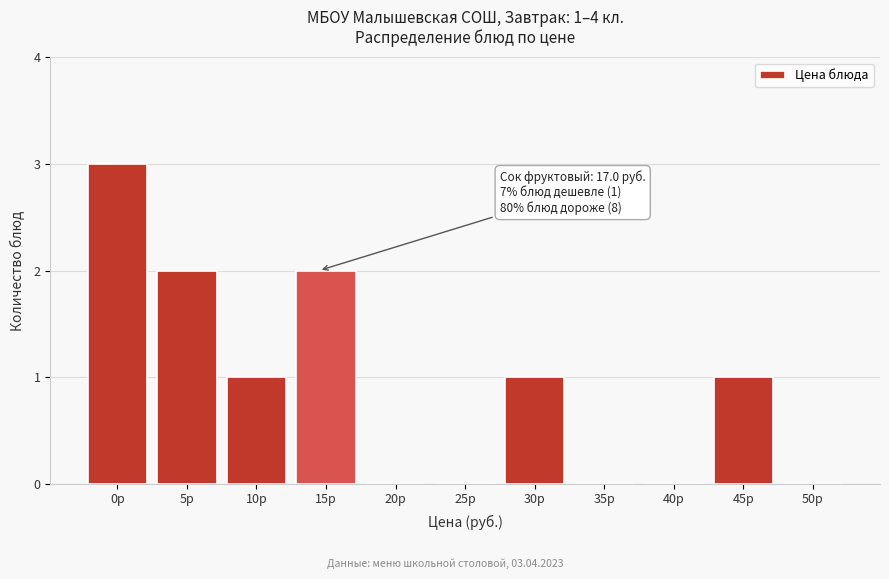

Reading right to left, extract all data points from this chart.

50р=0	45р=1	40р=0	35р=0	30р=1	25р=0	20р=0	15р=2	10р=1	5р=2	0р=3